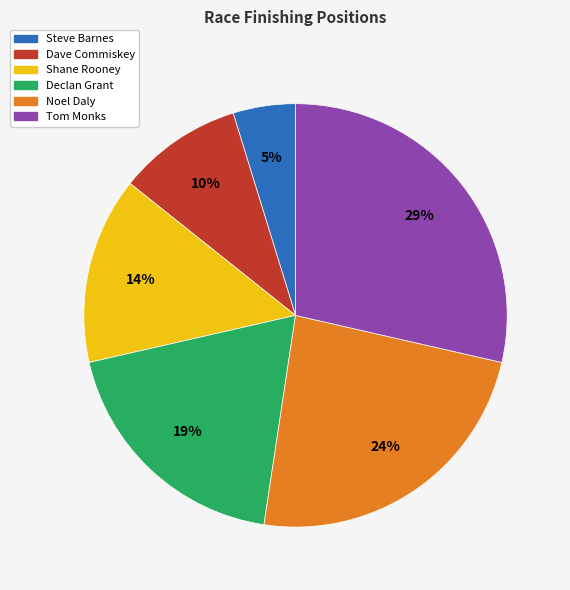

Count the number of slices in the pie.

6